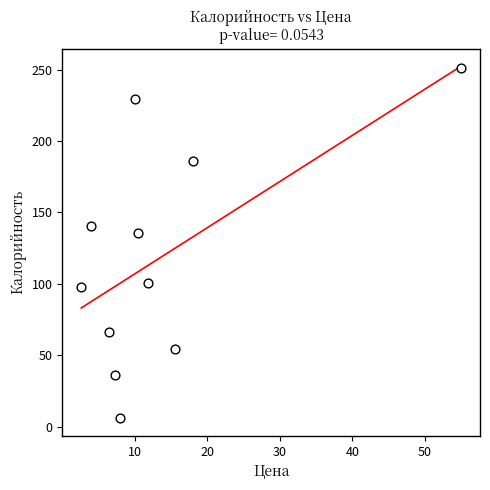

What is the average X value?

13.6